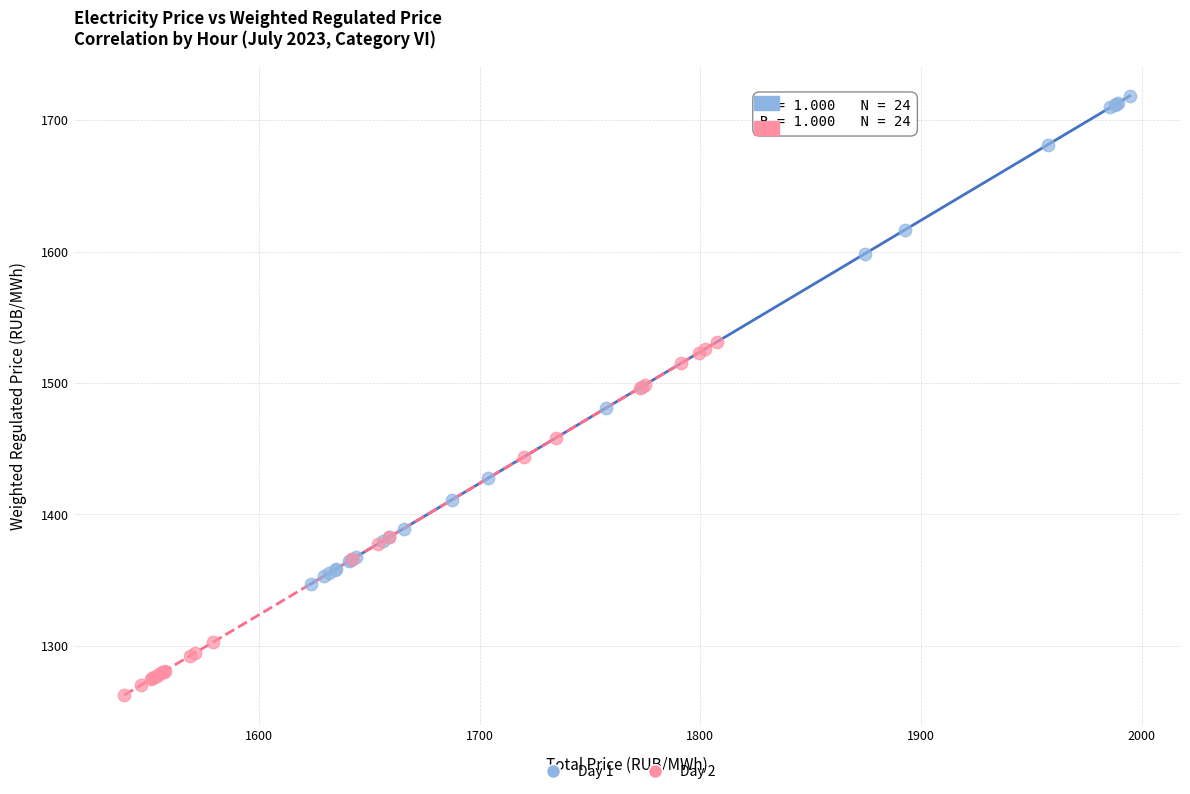

Which series reaches the maximum Y coordinate?

Day 1